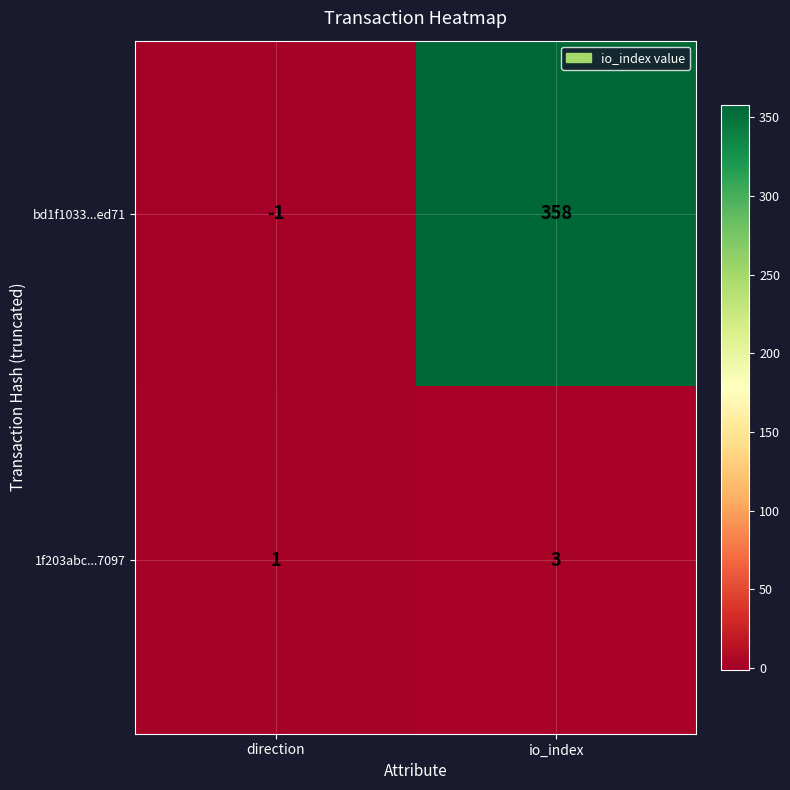

At which category is the sum across all series the highest?

io_index